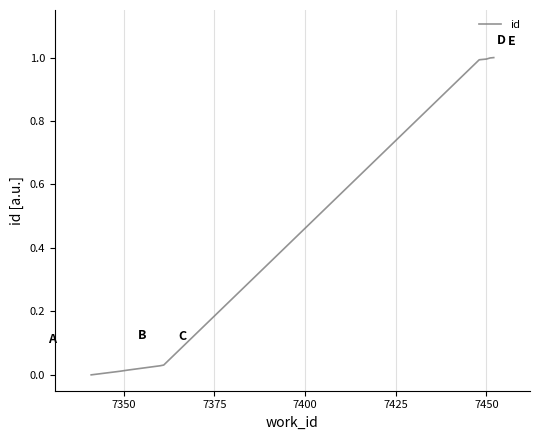

Does the chart display data point markers on the line(s)?

No